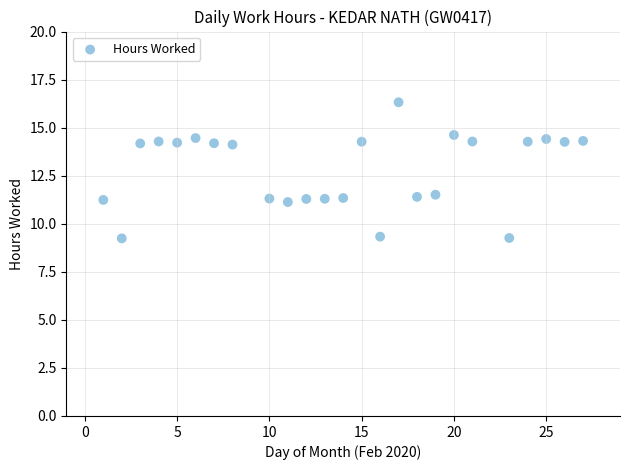

What is the range of Y values (max minus min)?

7.1